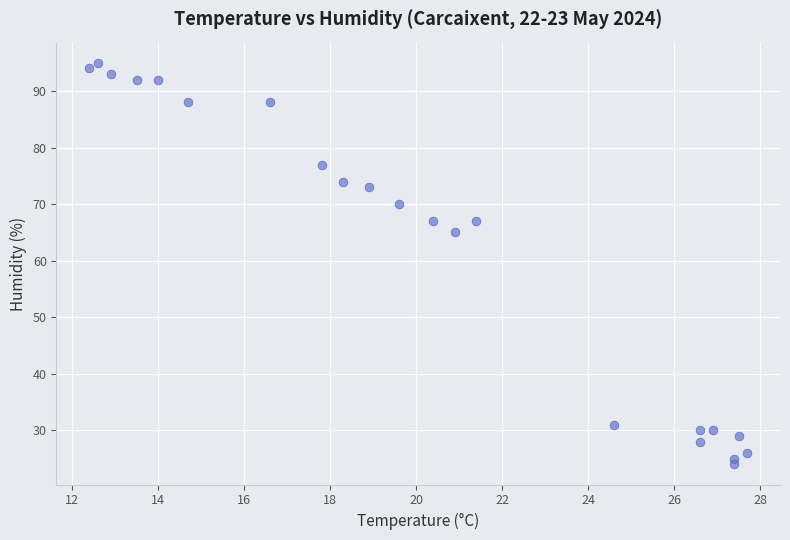

What is the range of Y values (max minus min)?

71